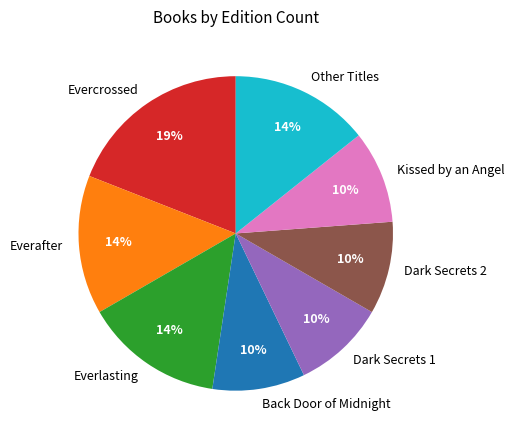

To the nearest percent, what is the average slice percentage?

12%